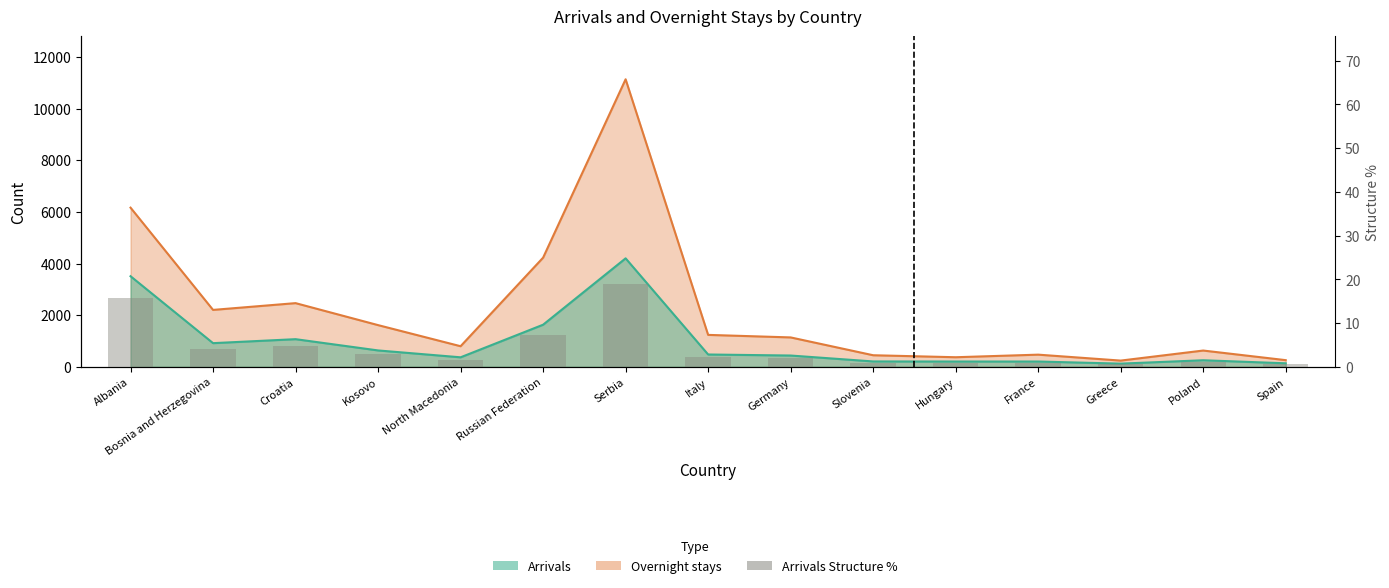

True or false: the data shows 0.6 at Greece.

True